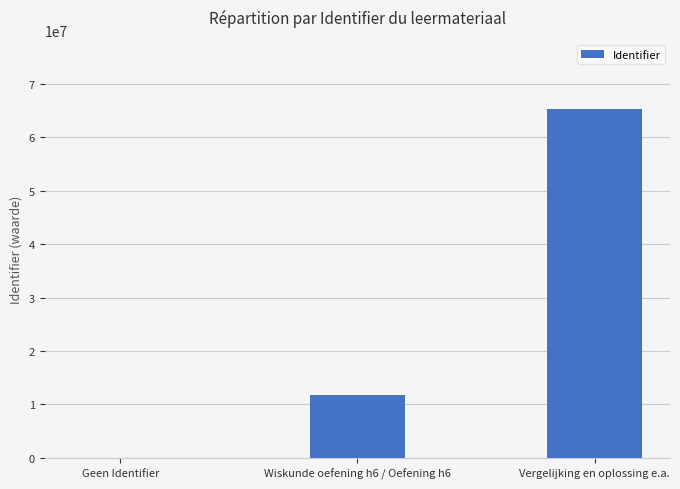

What is the greatest value displayed?

65188406